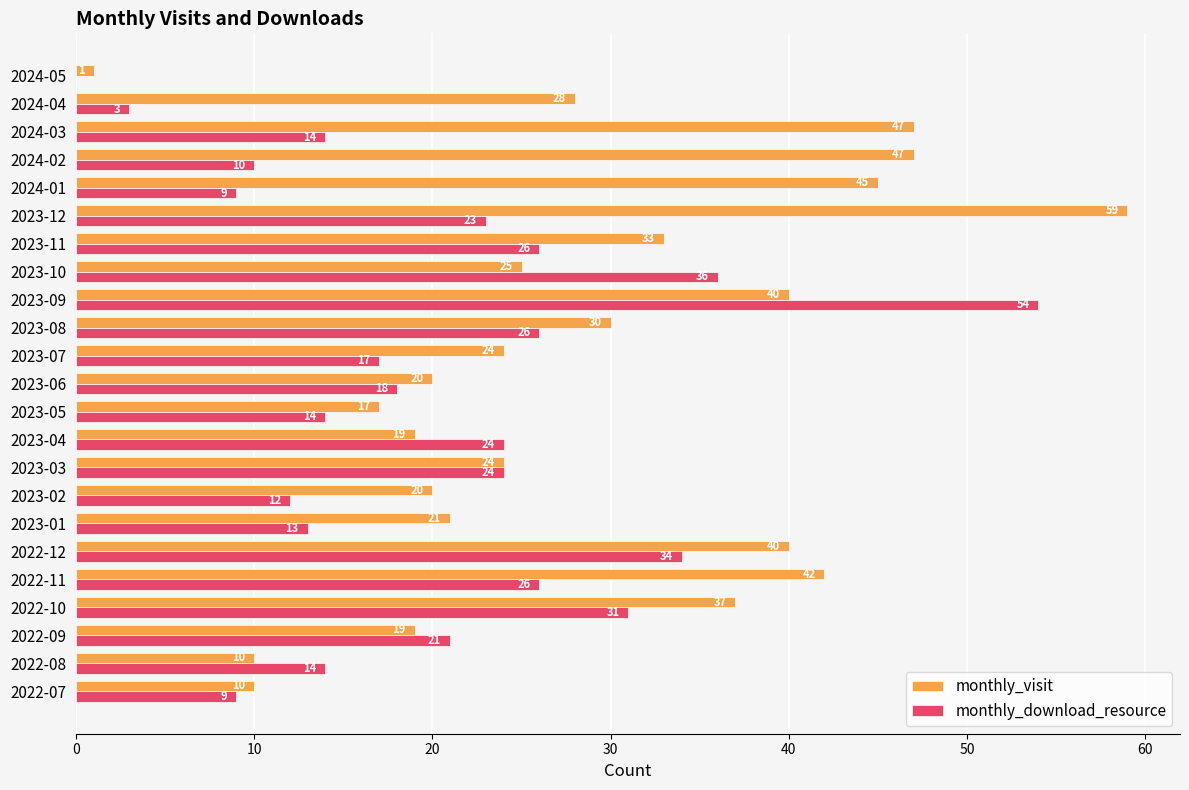

Between 2023-03 and 2023-04, which series saw the biggest shift?

monthly_visit